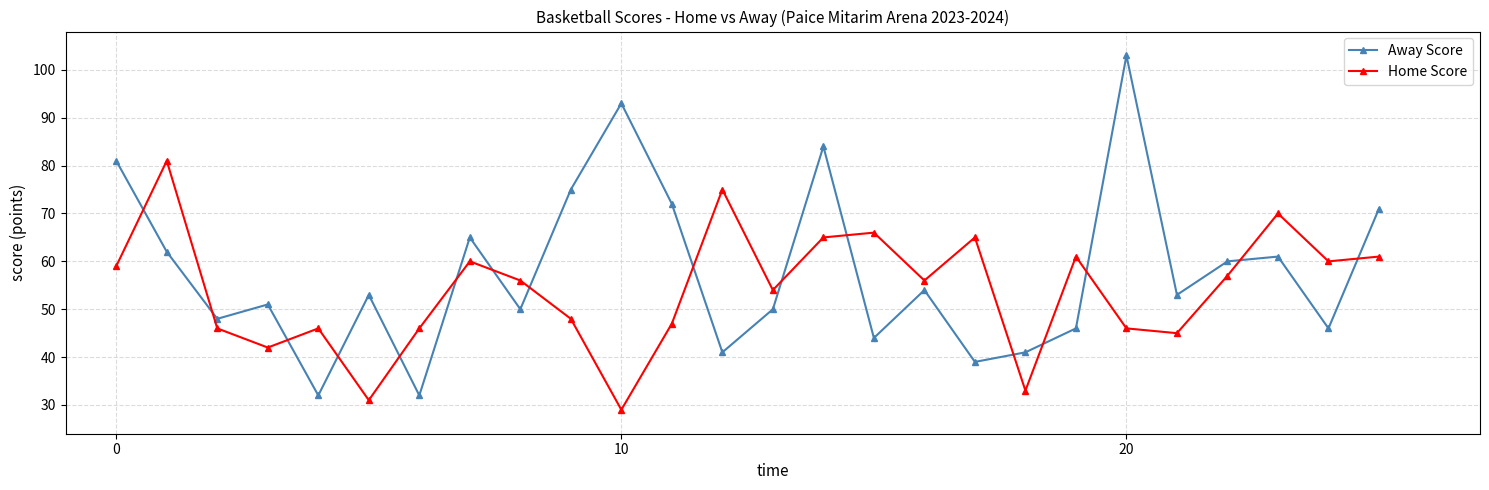

Which series has the largest total across all categories?

Away Score